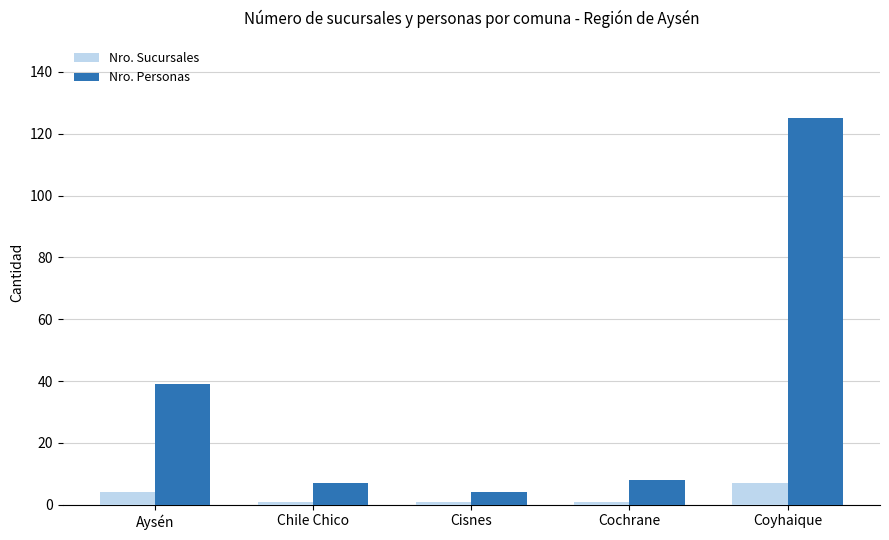

True or false: Nro. Personas has a value of 7 at Chile Chico.

True